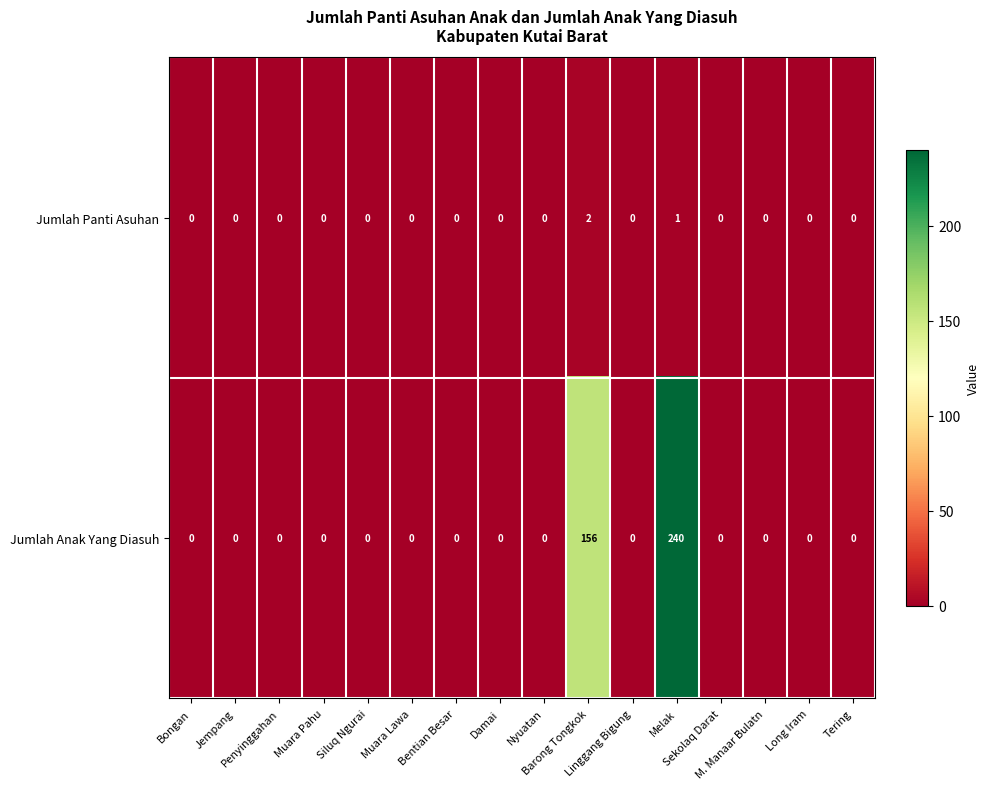

Which series has the largest range (max minus min)?

Jumlah Anak Yang Diasuh